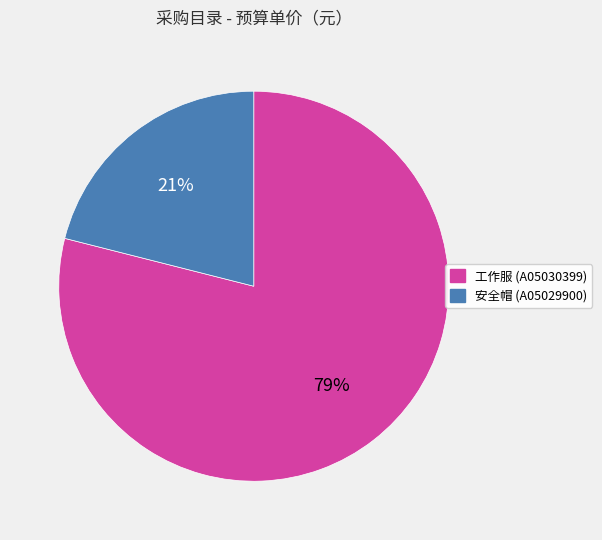

To the nearest percent, what percentage of the pie is 工作服 (A05030399)?

79%